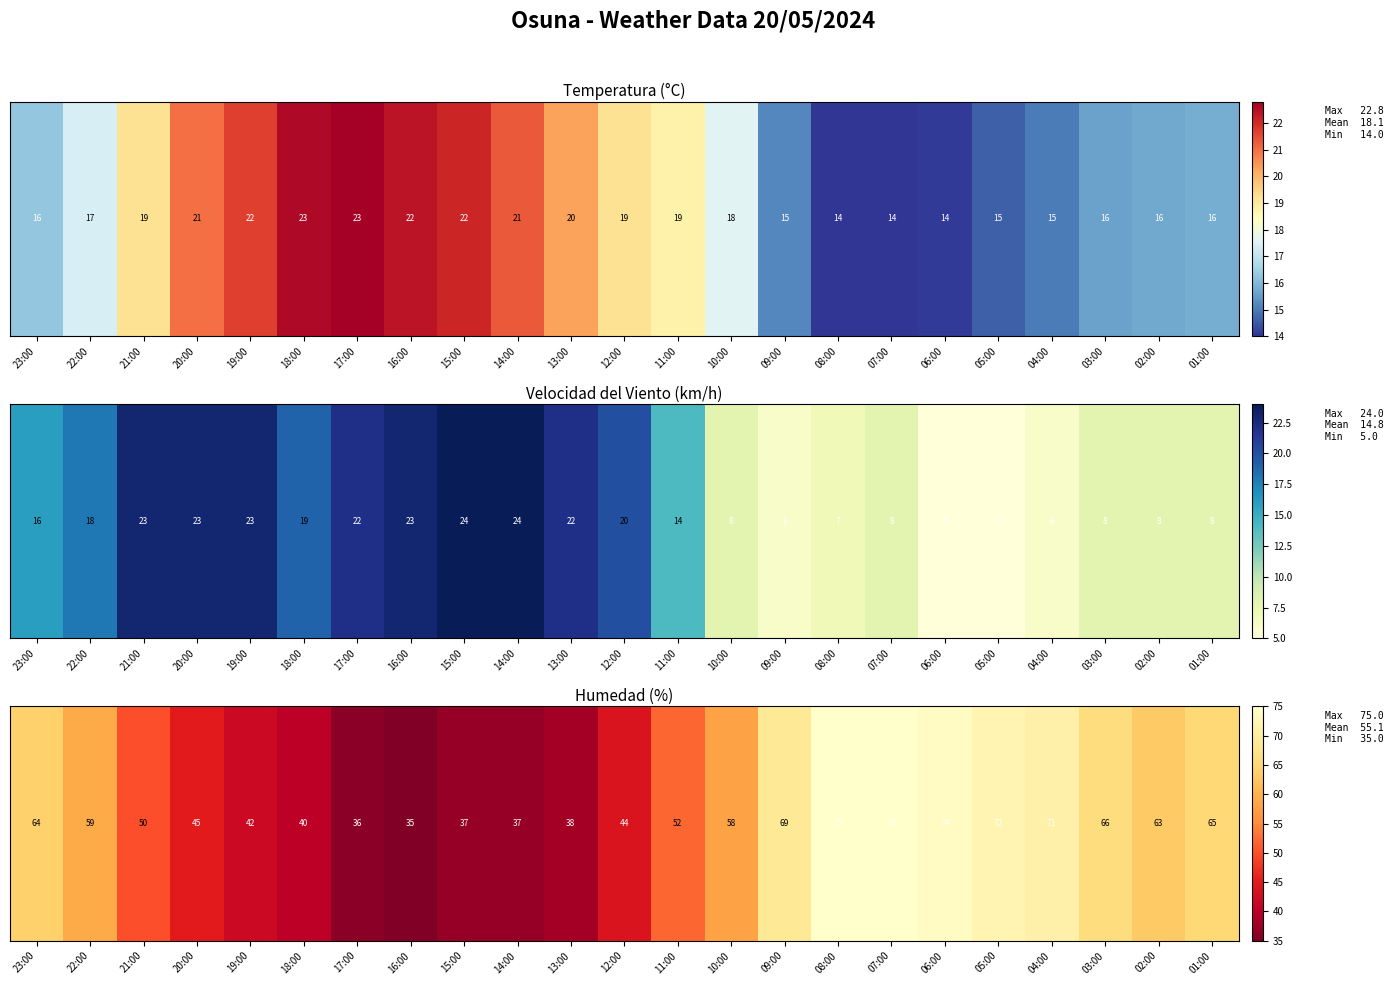

True or false: the data shows 103 at 01:00.

False